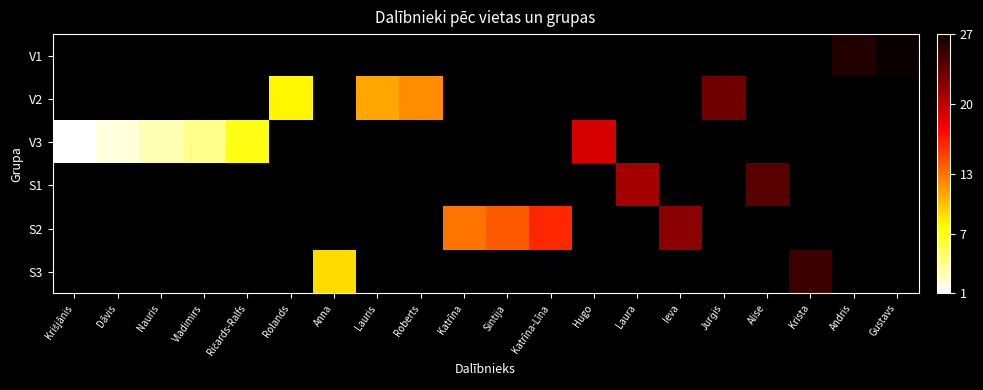

How many positive values does the S1 series have?

2